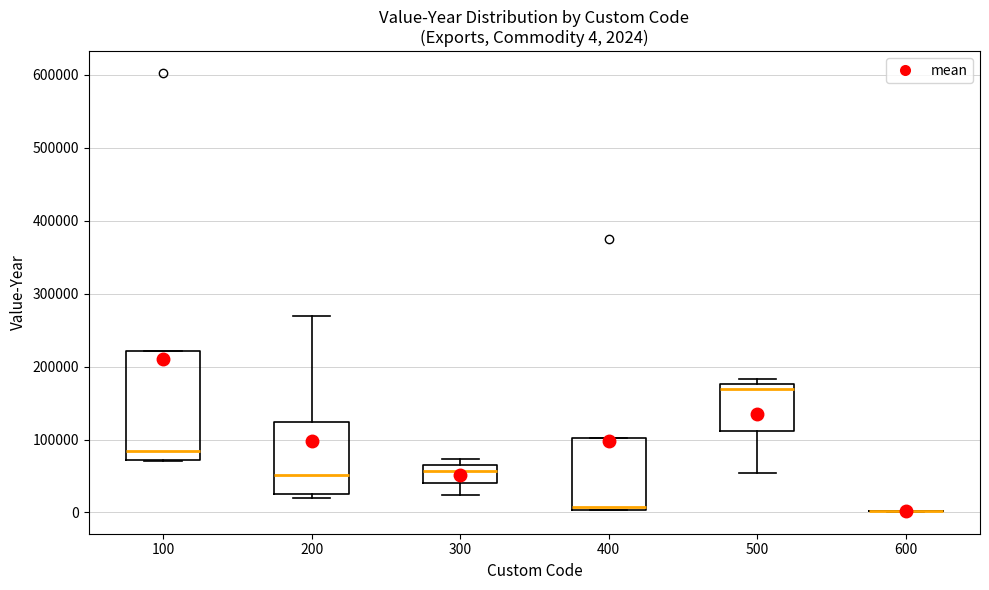

Comparing the boxes themselves (not the whiskers), which one is the tallest?

100